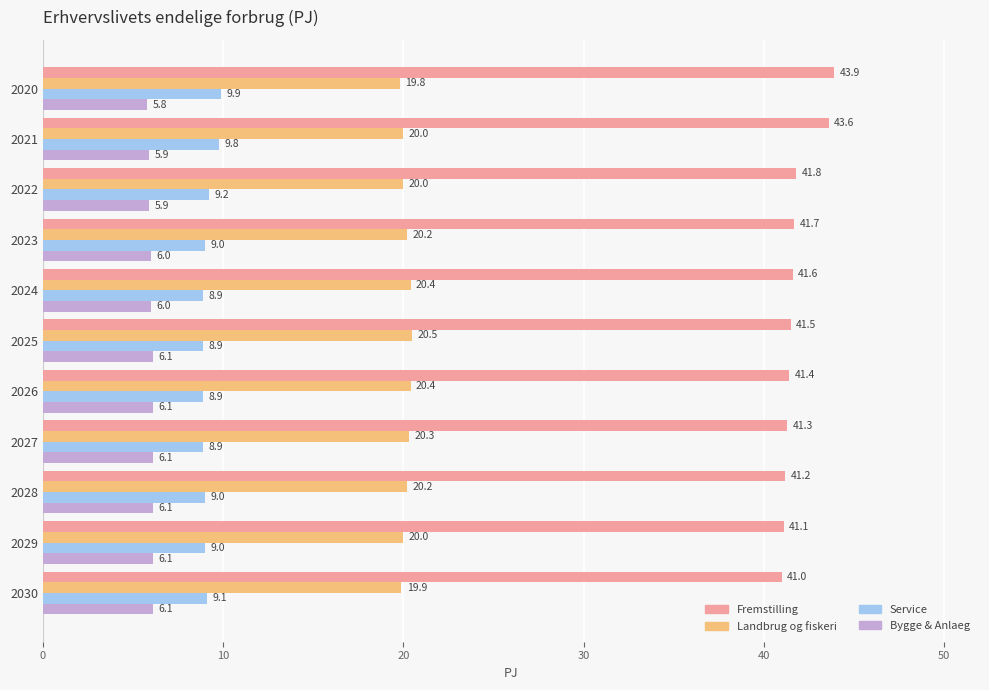

What is the difference between the maximum and minimum values in the Bygge & Anlaeg series?

0.3